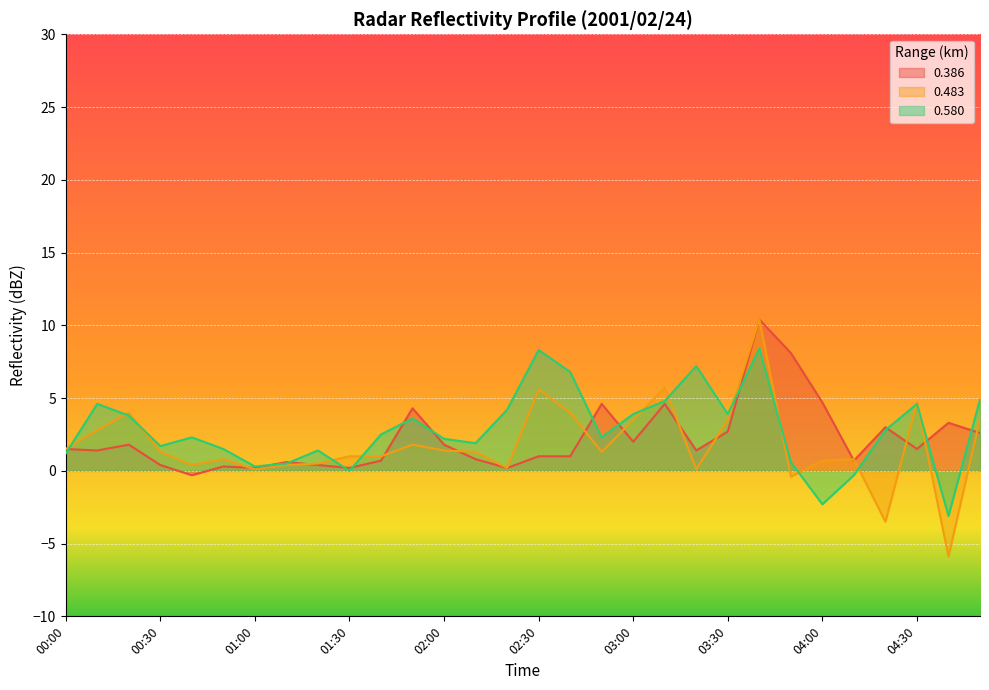

How many negative values does the 0.580 series have?

3